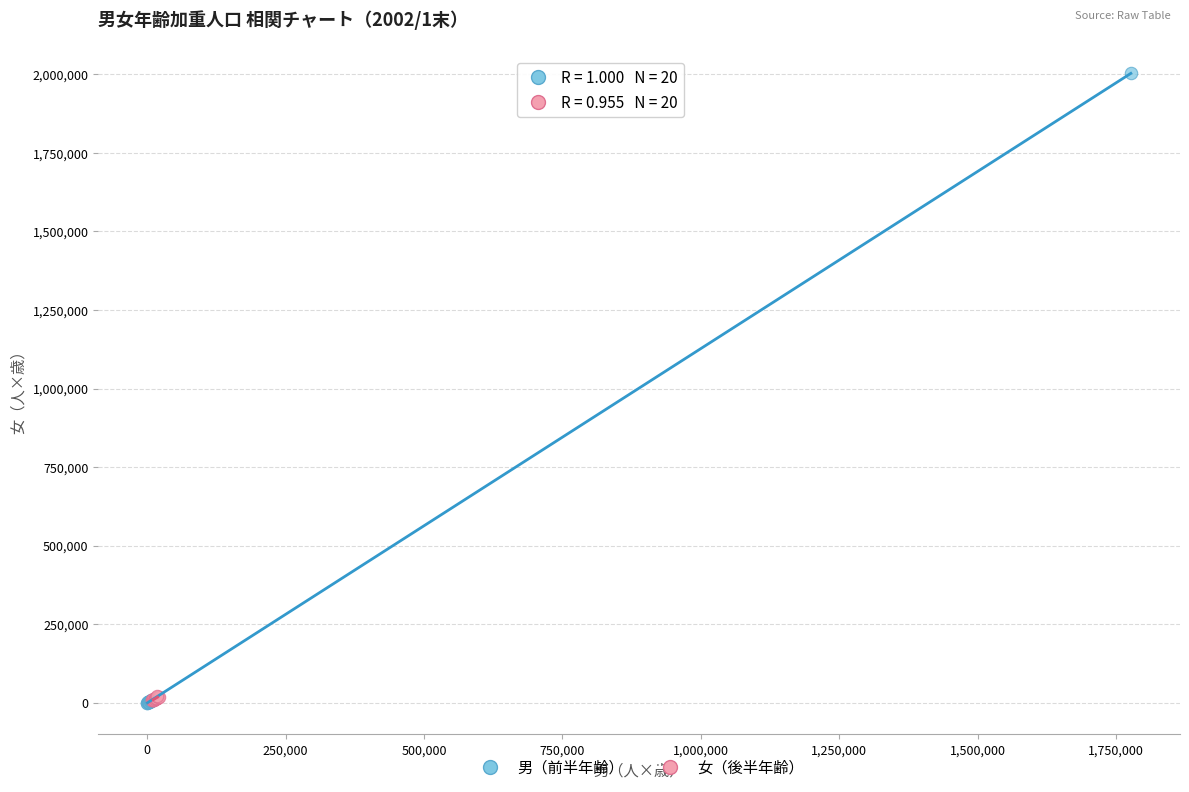

Which series contains the highest Y value?

男（前半年齢）